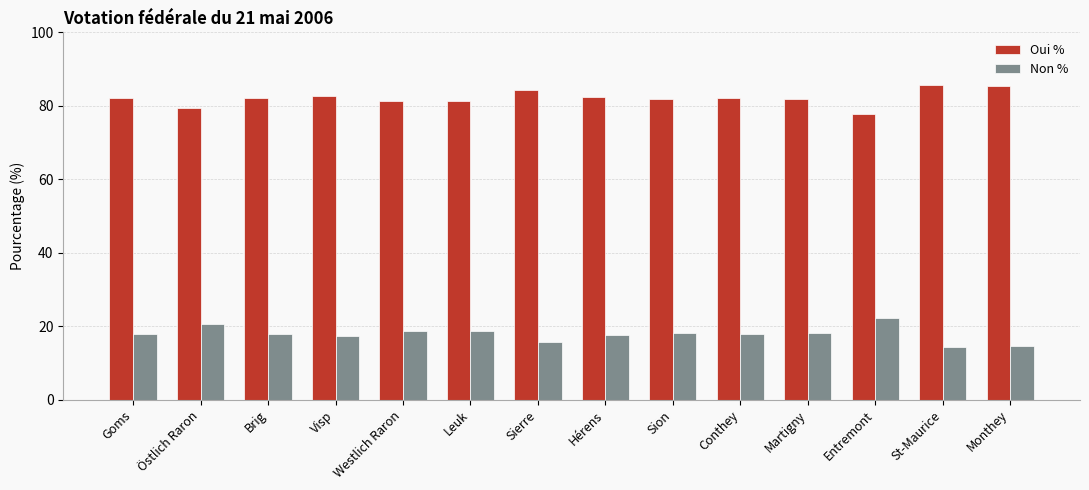

Is the value of Oui % at Brig greater than the value of Non % at Hérens?

Yes